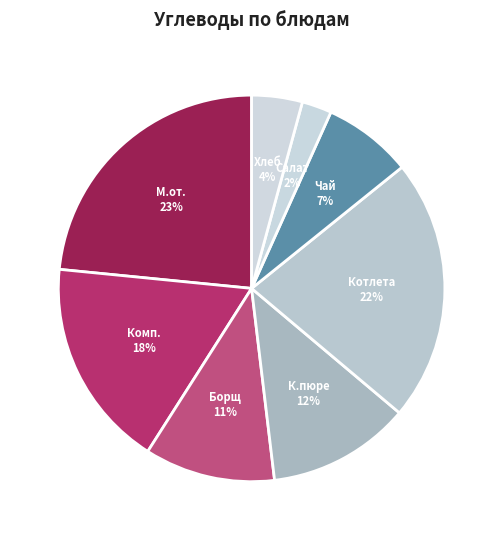

Does any single category account for the majority?

No